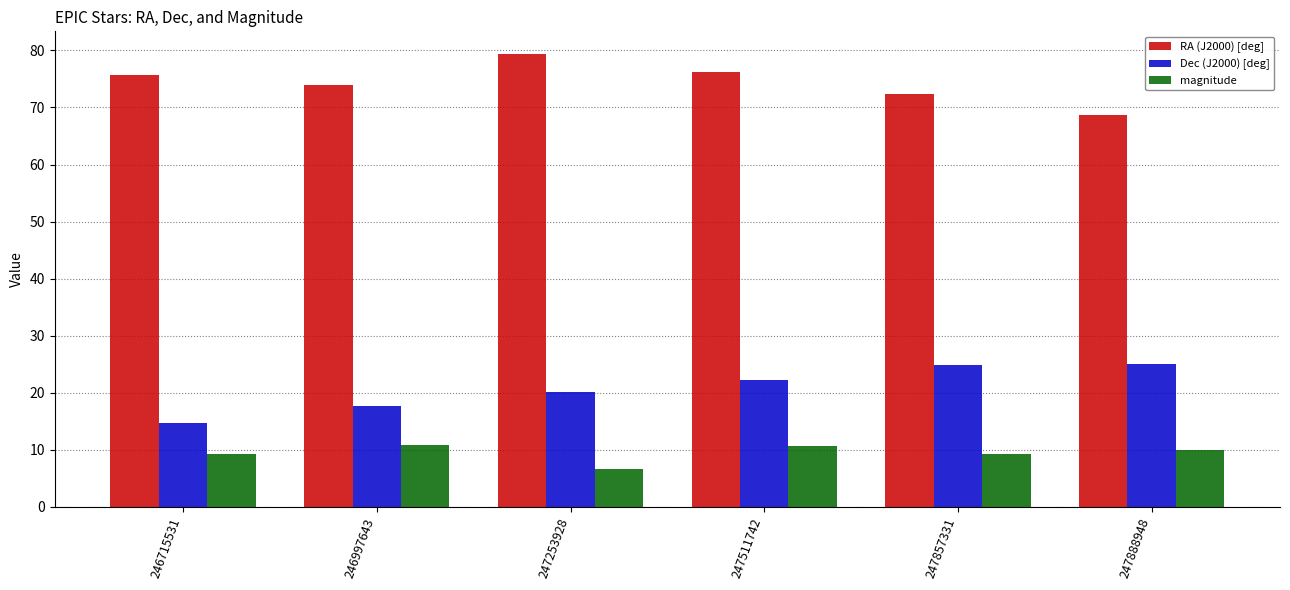

What is the difference between the highest and lowest values at 247511742?

65.5